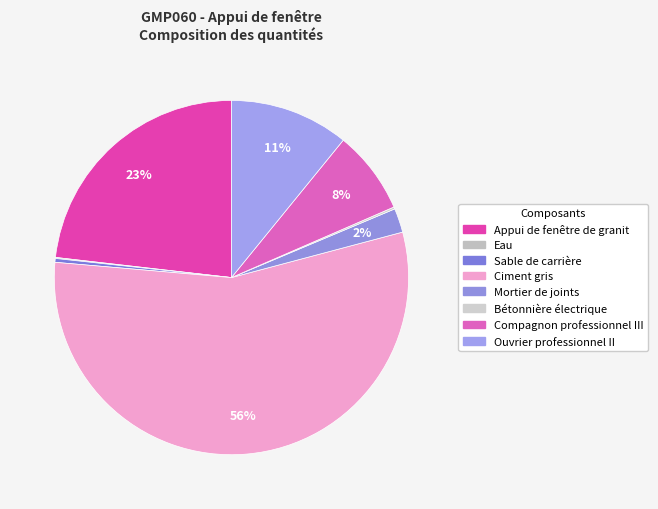

Which has a higher value, Compagnon professionnel III or Appui de fenêtre de granit?

Appui de fenêtre de granit